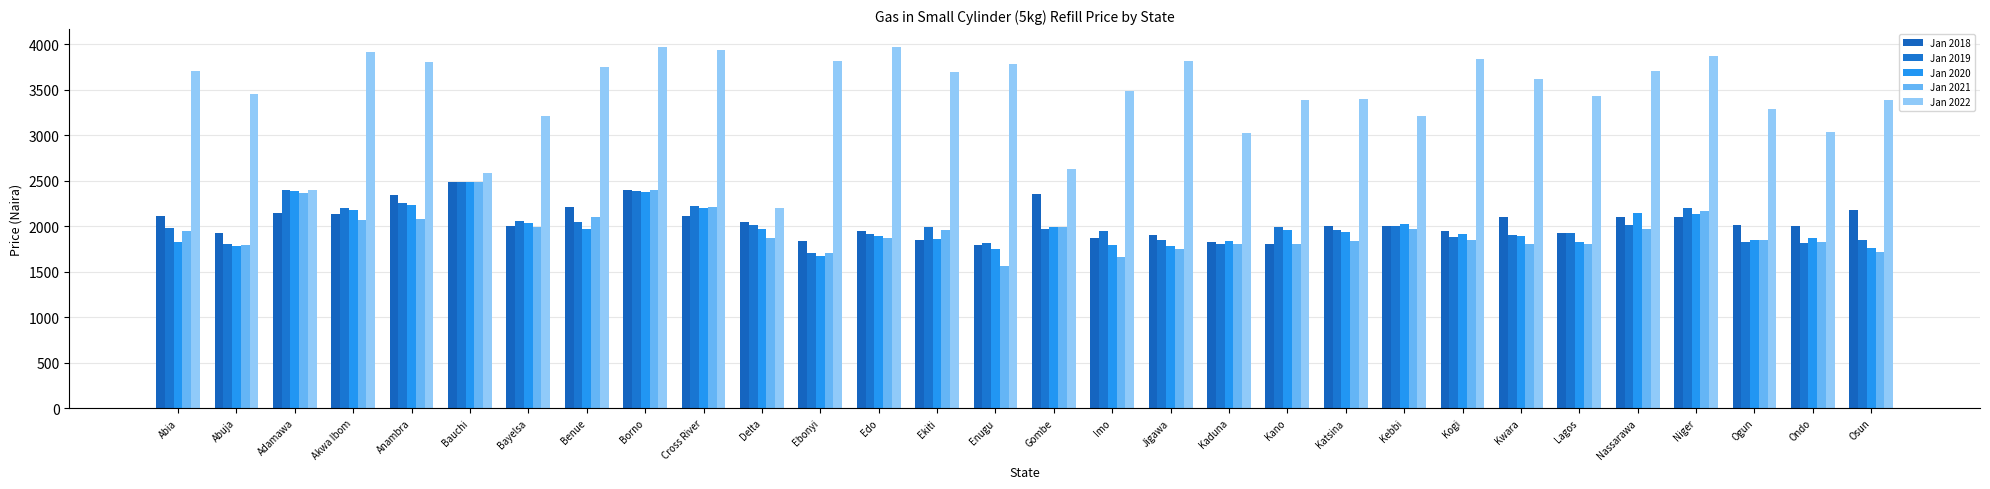

How many values in the Jan 2021 series are below 1875?

14